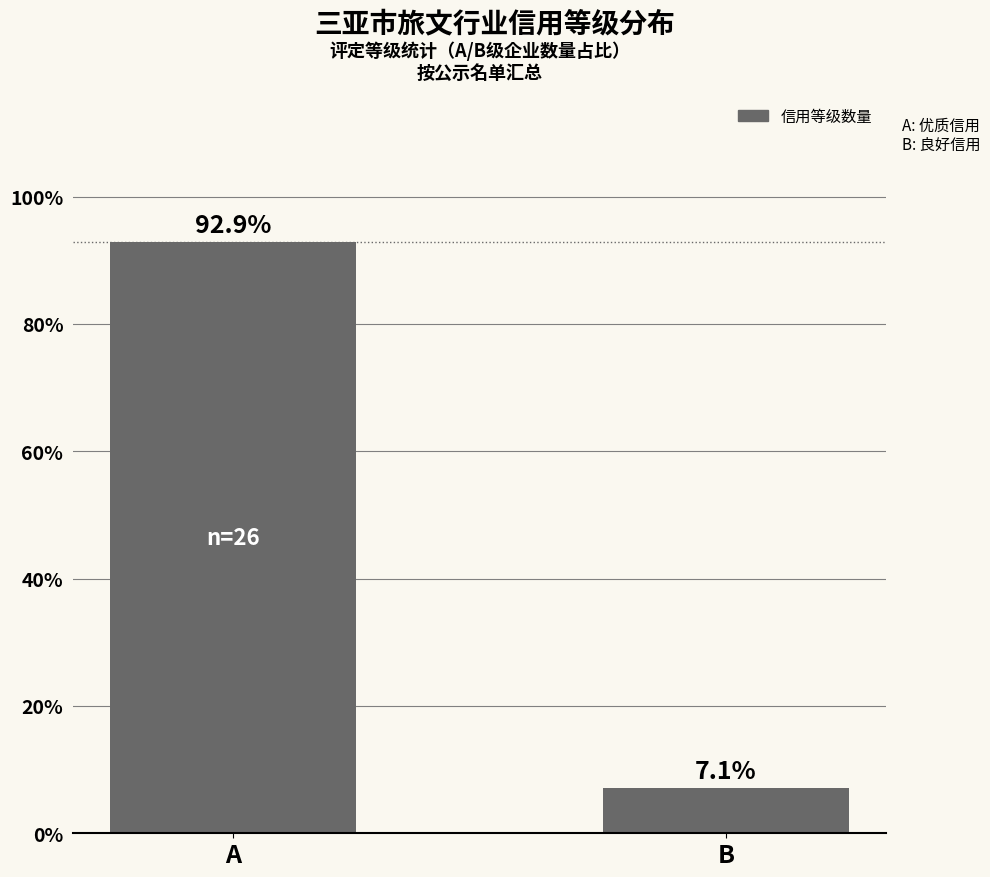

True or false: the data shows 7.1 at B.

True